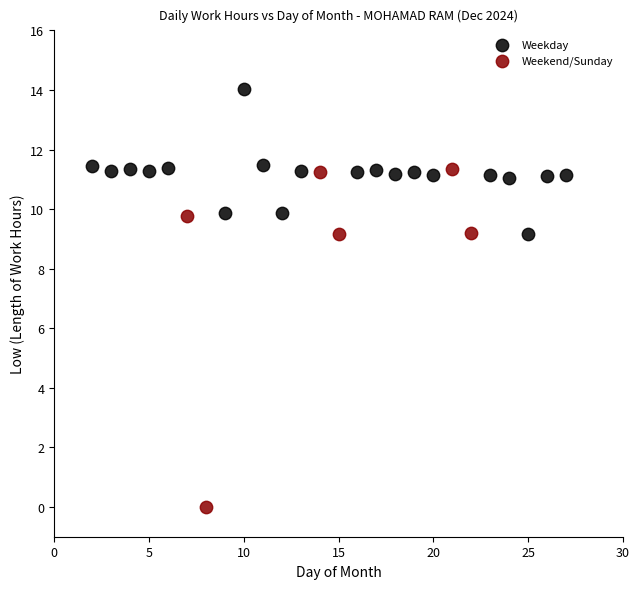

Which series reaches the maximum Y coordinate?

Weekday